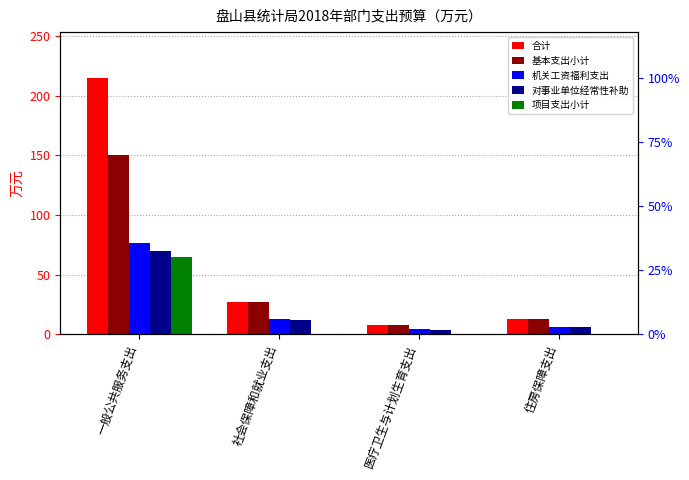

Is the value of 合计 at 医疗卫生与计划生育支出 greater than the value of 项目支出小计 at 一般公共服务支出?

No